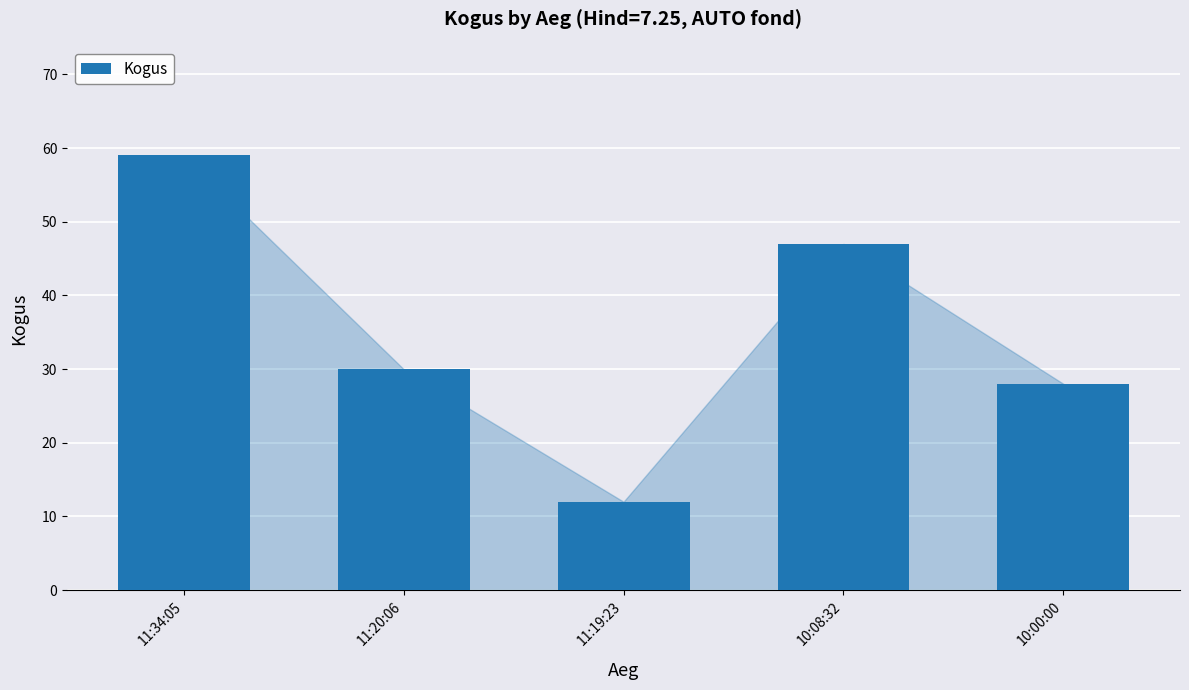

What is the label of the 5th bar from the right?

11:34:05